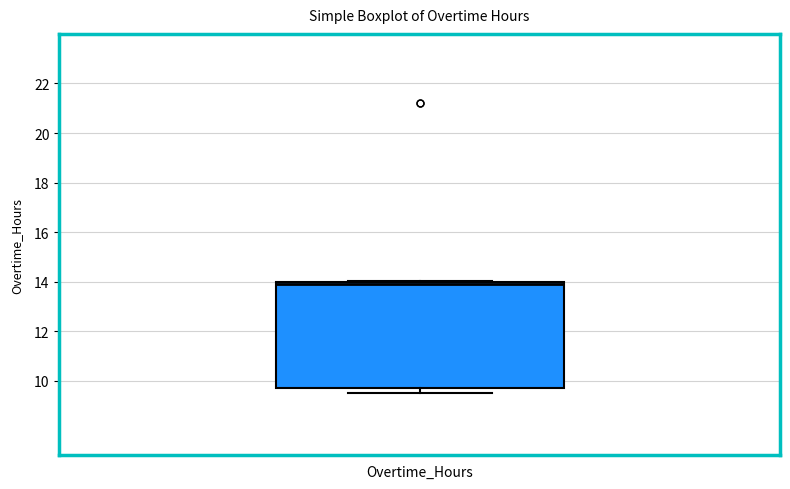

Transcribe this box plot: give where the median line is, the range the box spans, and where the two whiskers end, as read against the y-axis. The values are not printed on the chart, so give them approximately, as read against the axis.

median 13.8, box 9.8 to 14.0, whiskers 9.6 to 14.0